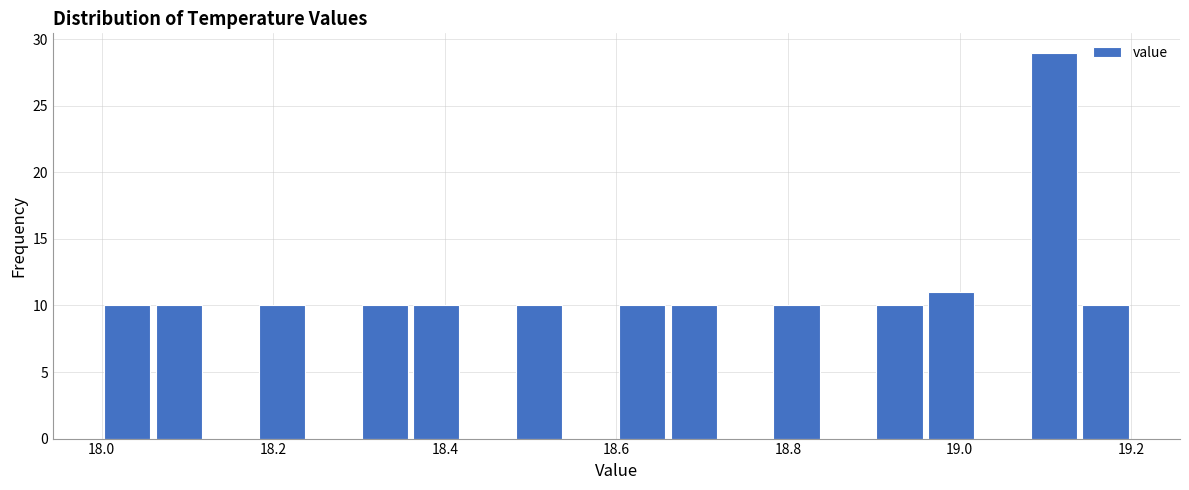

Around what value on the x-axis is the tallest bar? Give the approximate position of its centre, as read against the axis.

19.12